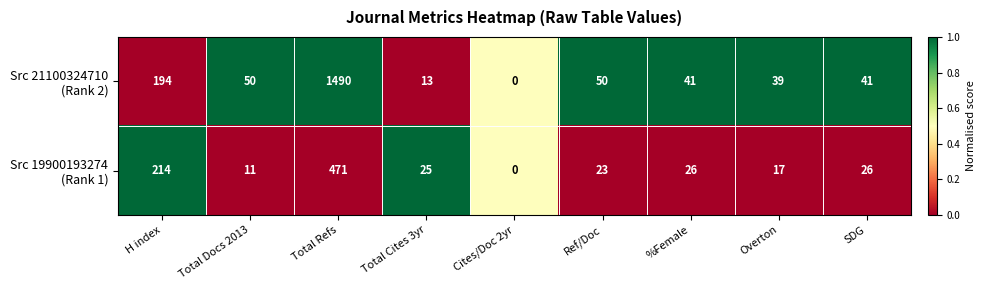

How many categories are shown in the chart?

9